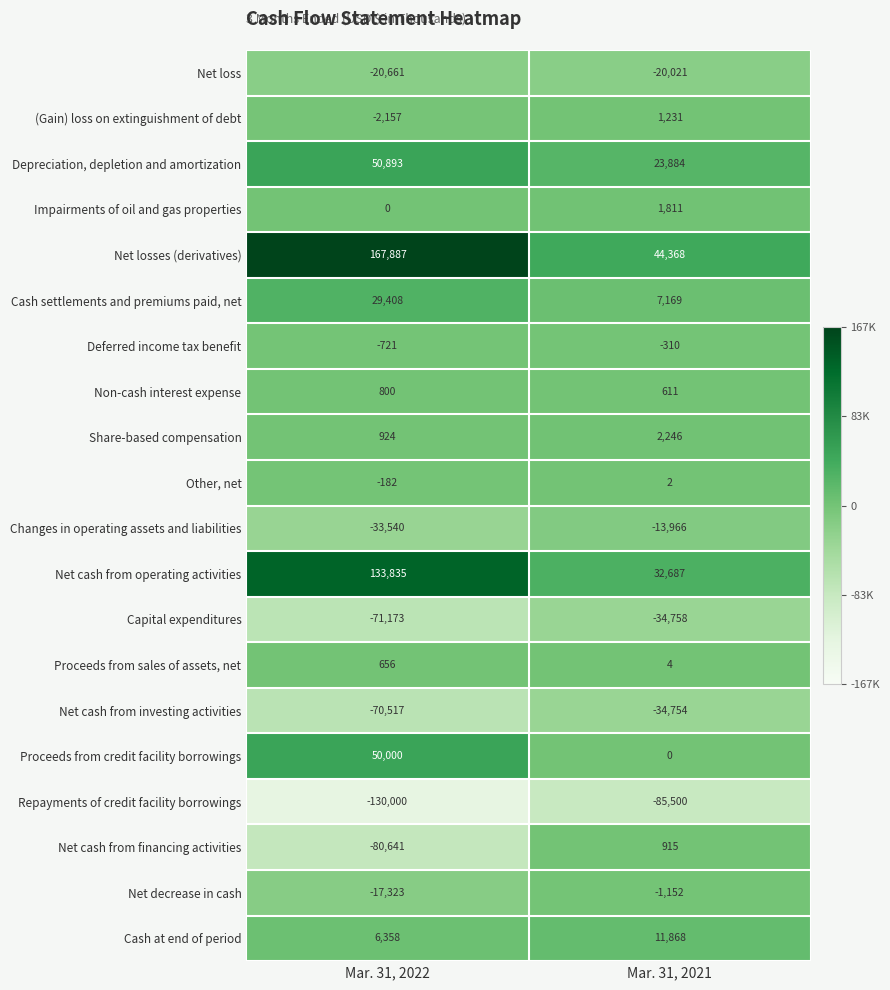

Which series has the largest range (max minus min)?

Net losses (derivatives)